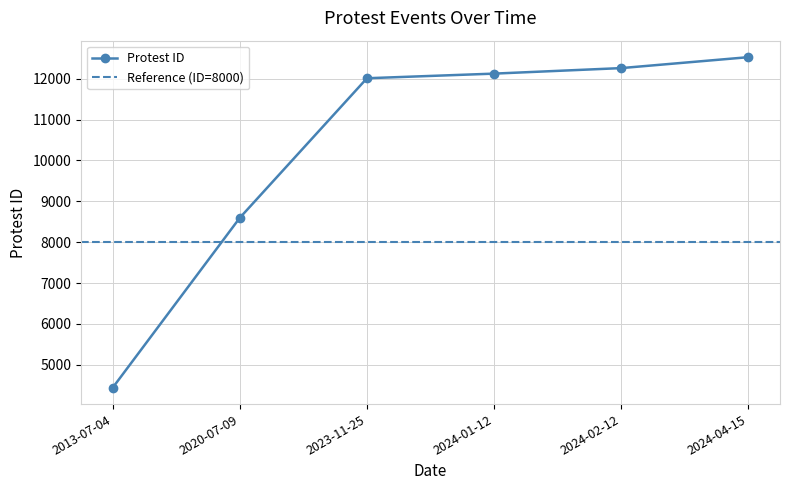

The chart shows a value of 12524 at 2024-04-15. True or false?

True